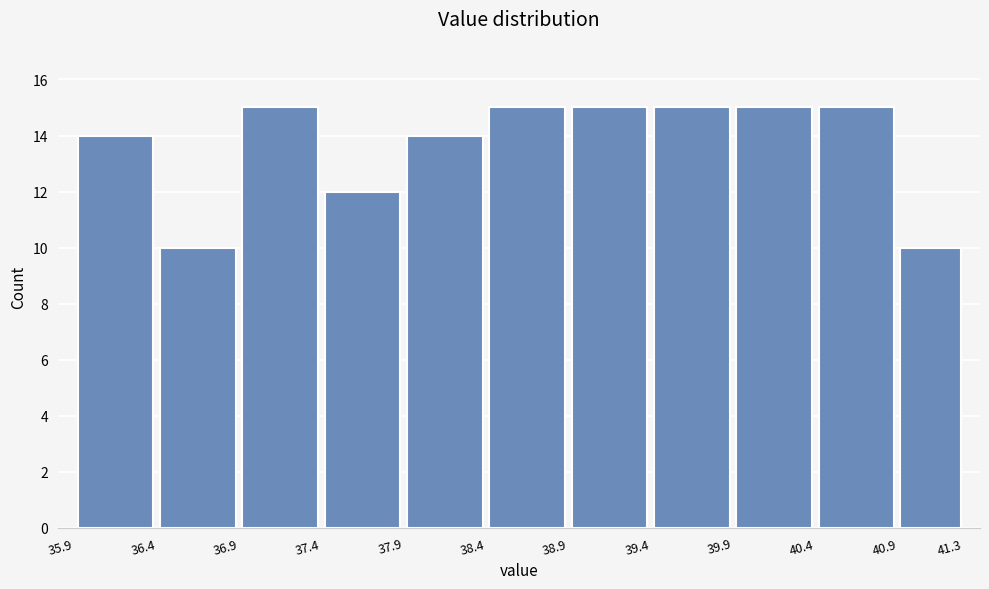

How tall is the bar that spans 36.9 to 37.4 on the x-axis? The values are not printed on the chart, so give them approximately, as read against the axis.

15